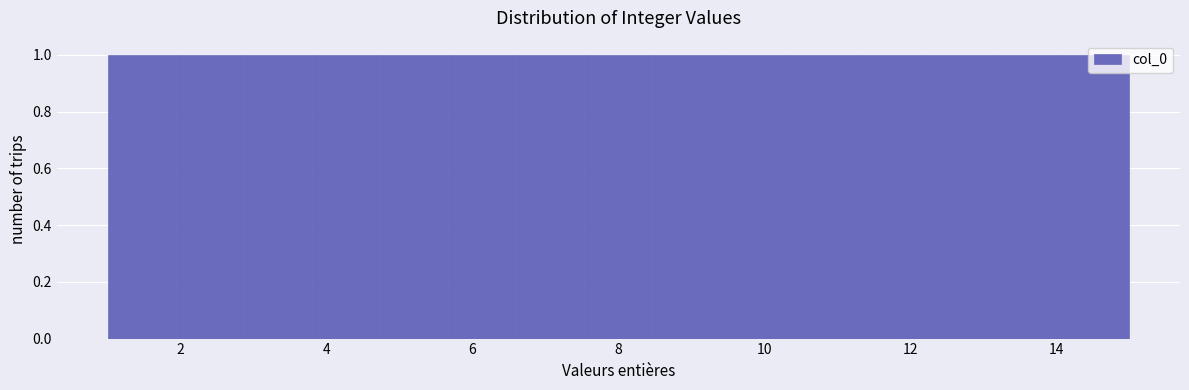

How tall is the bar that spans 13.2 to 14.0 on the x-axis? Neither the bar edges nor the heights are printed on the chart, so give them approximately, as read against the axes.

1